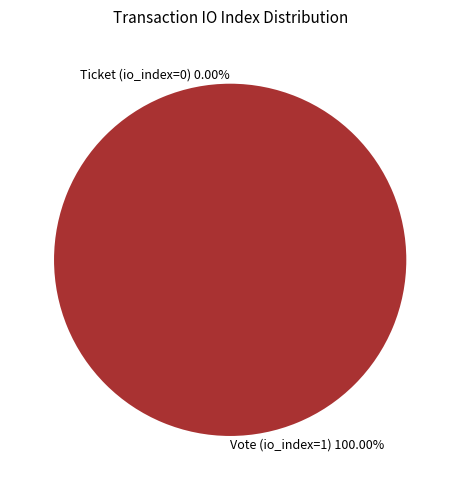

How many segments does this pie chart have?

2